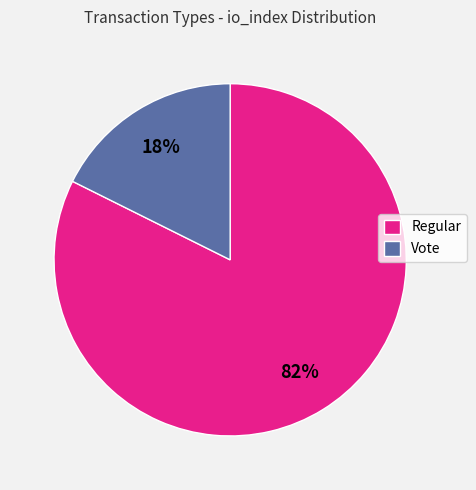

Which slice represents more than half of the pie?

Regular